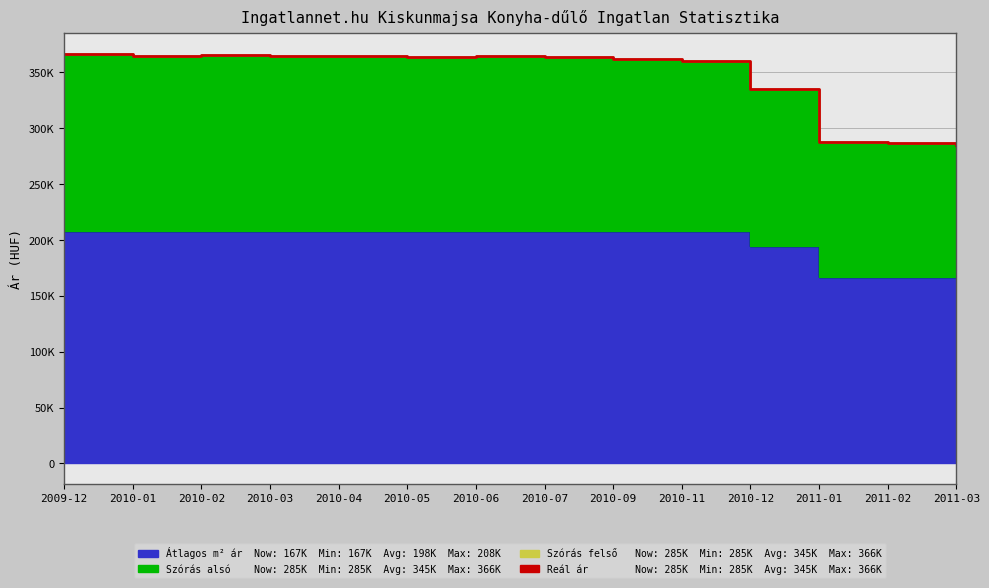

List the labels in order of value, smallest first.

2011-03, 2011-02, 2011-01, 2010-12, 2010-11, 2010-09, 2010-07, 2010-05, 2010-06, 2010-04, 2010-01, 2010-03, 2010-02, 2009-12